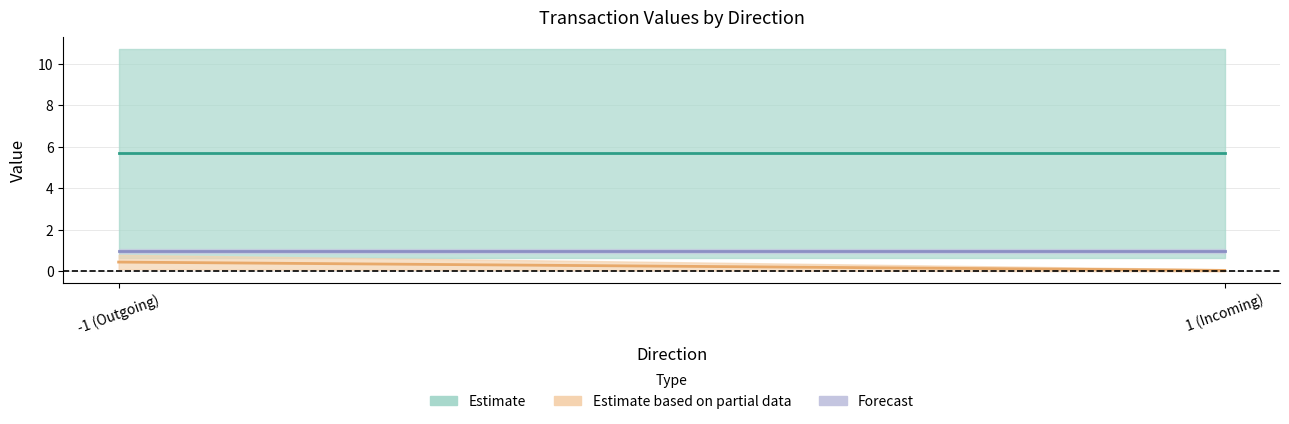

At which label does value reach its peak?

-1